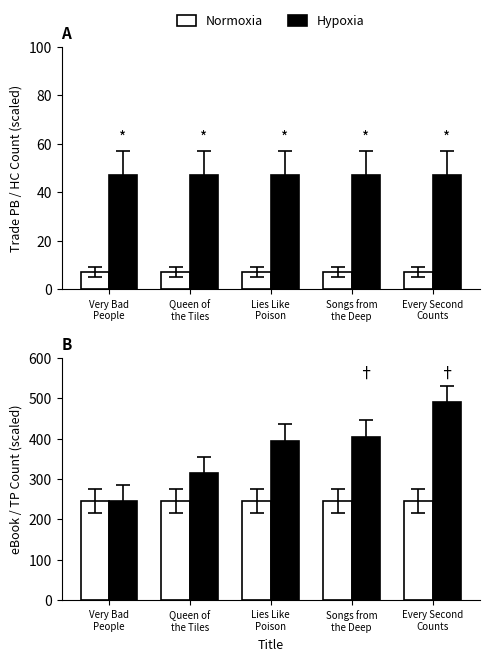

What is the approximate value of Hypoxia at Queen of
the Tiles?

47